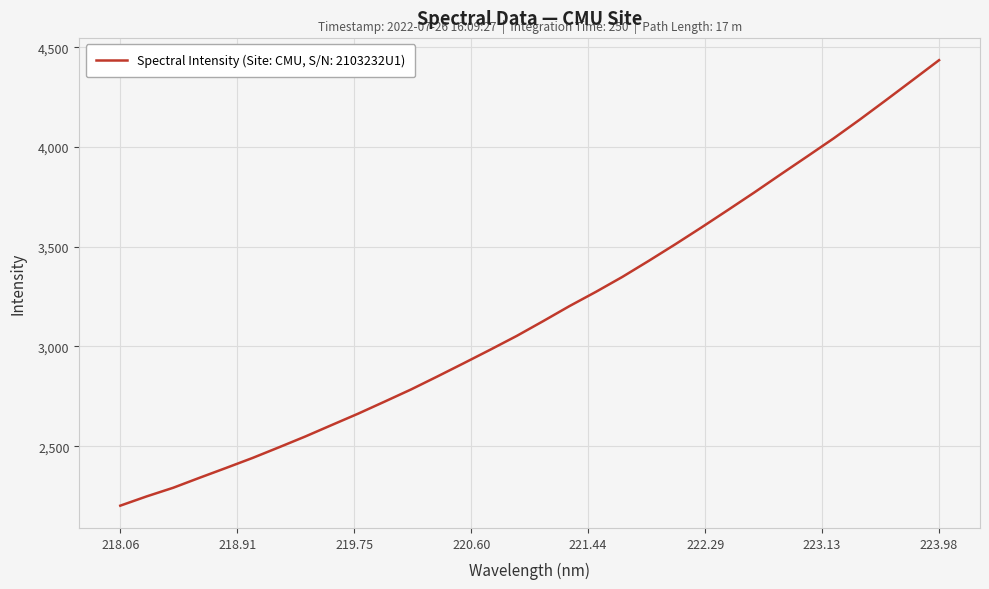

What is the difference between the maximum and minimum values?

2233.3